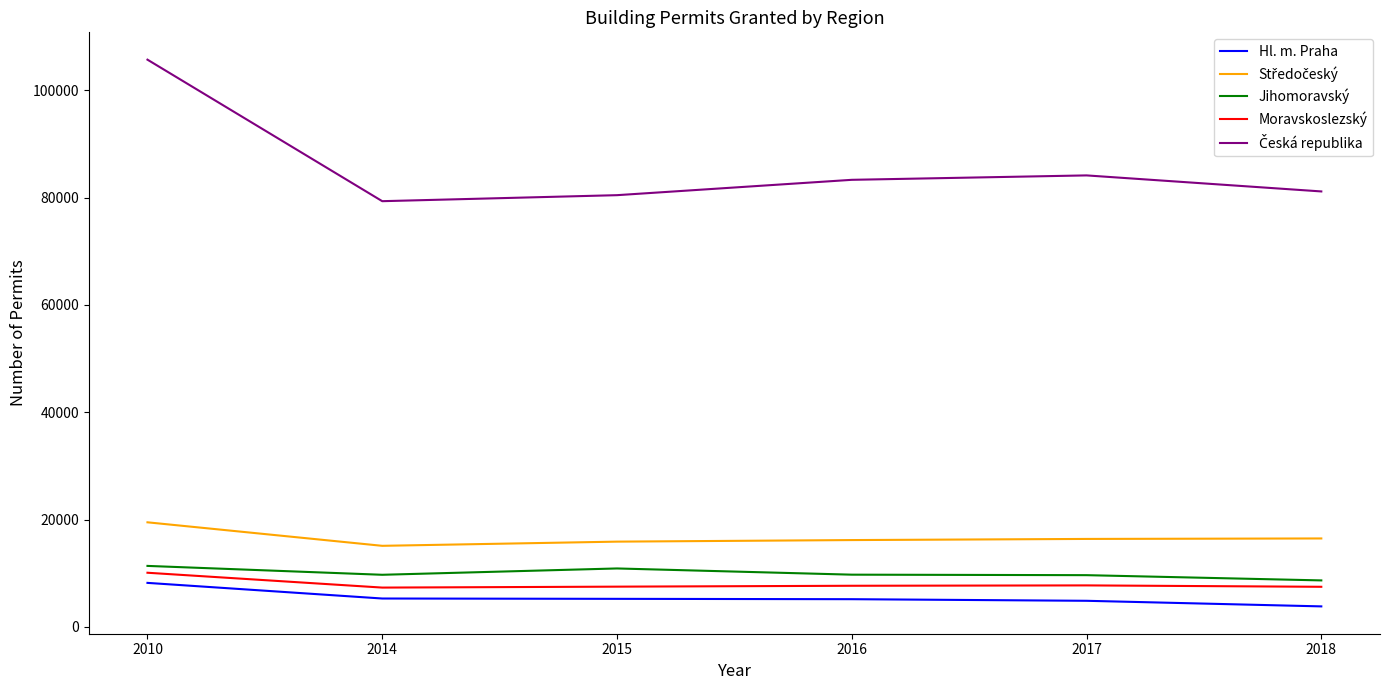

What is the difference between the maximum and minimum values in the Moravskoslezský series?

2767